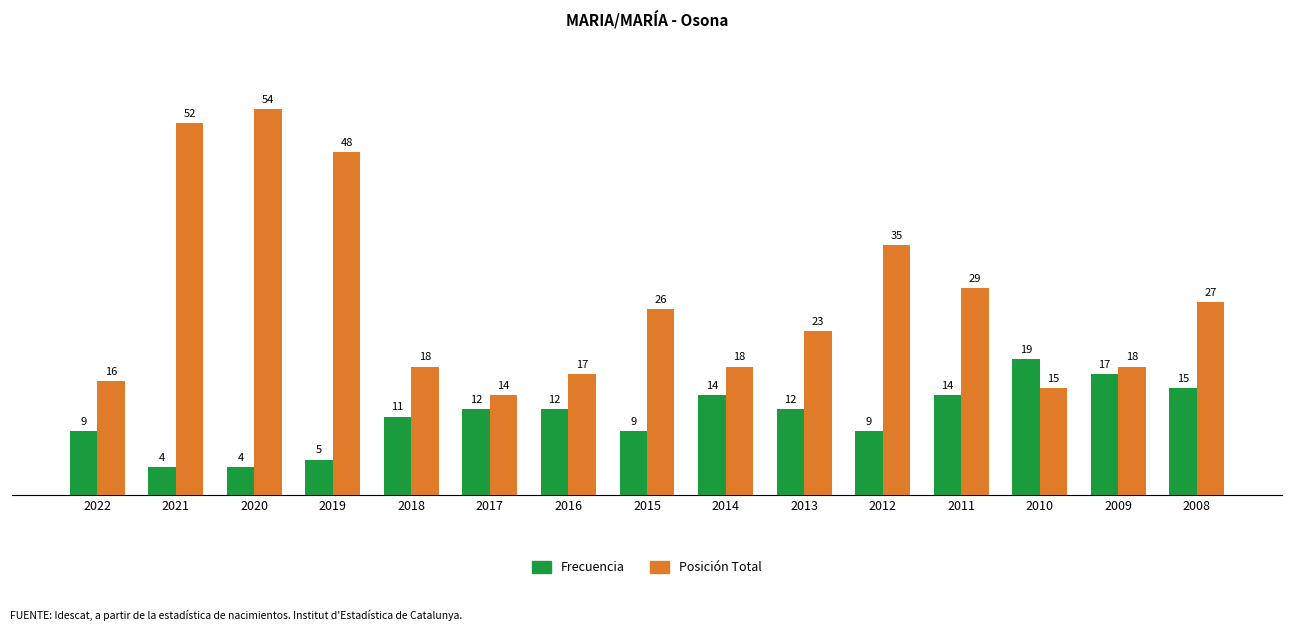

The value of Frecuencia at 2018 is 11. True or false?

True